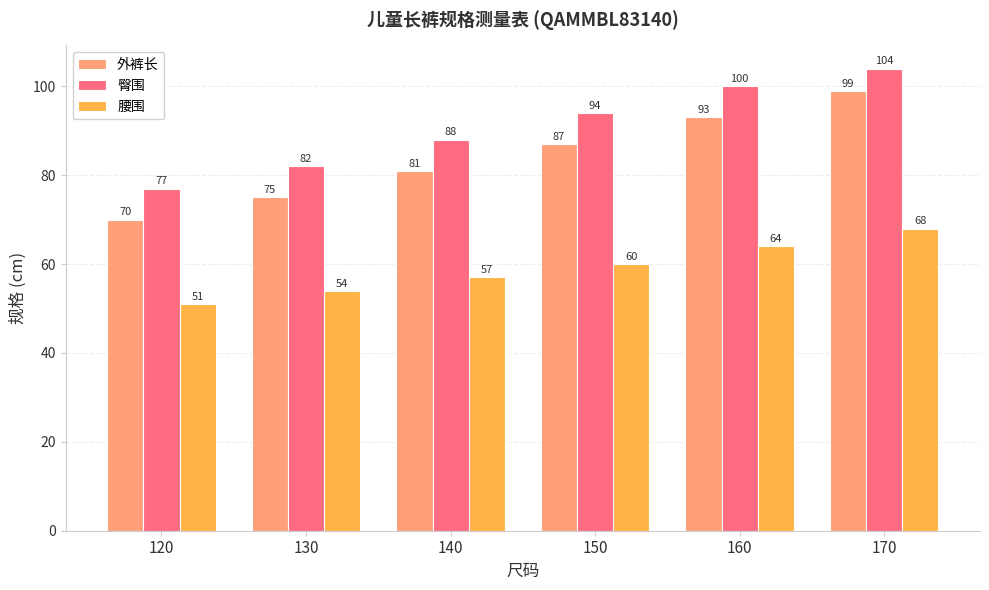

Which series has the largest range (max minus min)?

外裤长